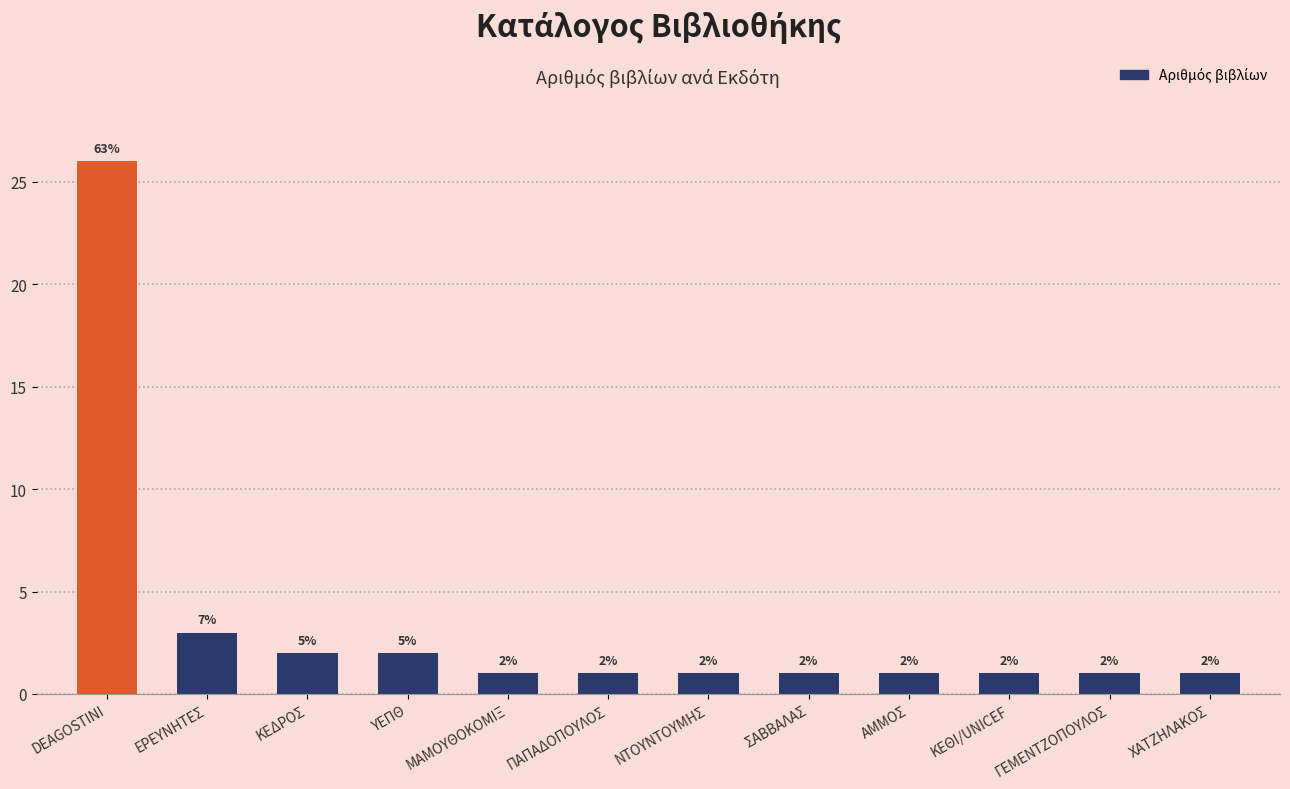

At which label is the value closest to 13?

ΕΡΕΥΝΗΤΕΣ